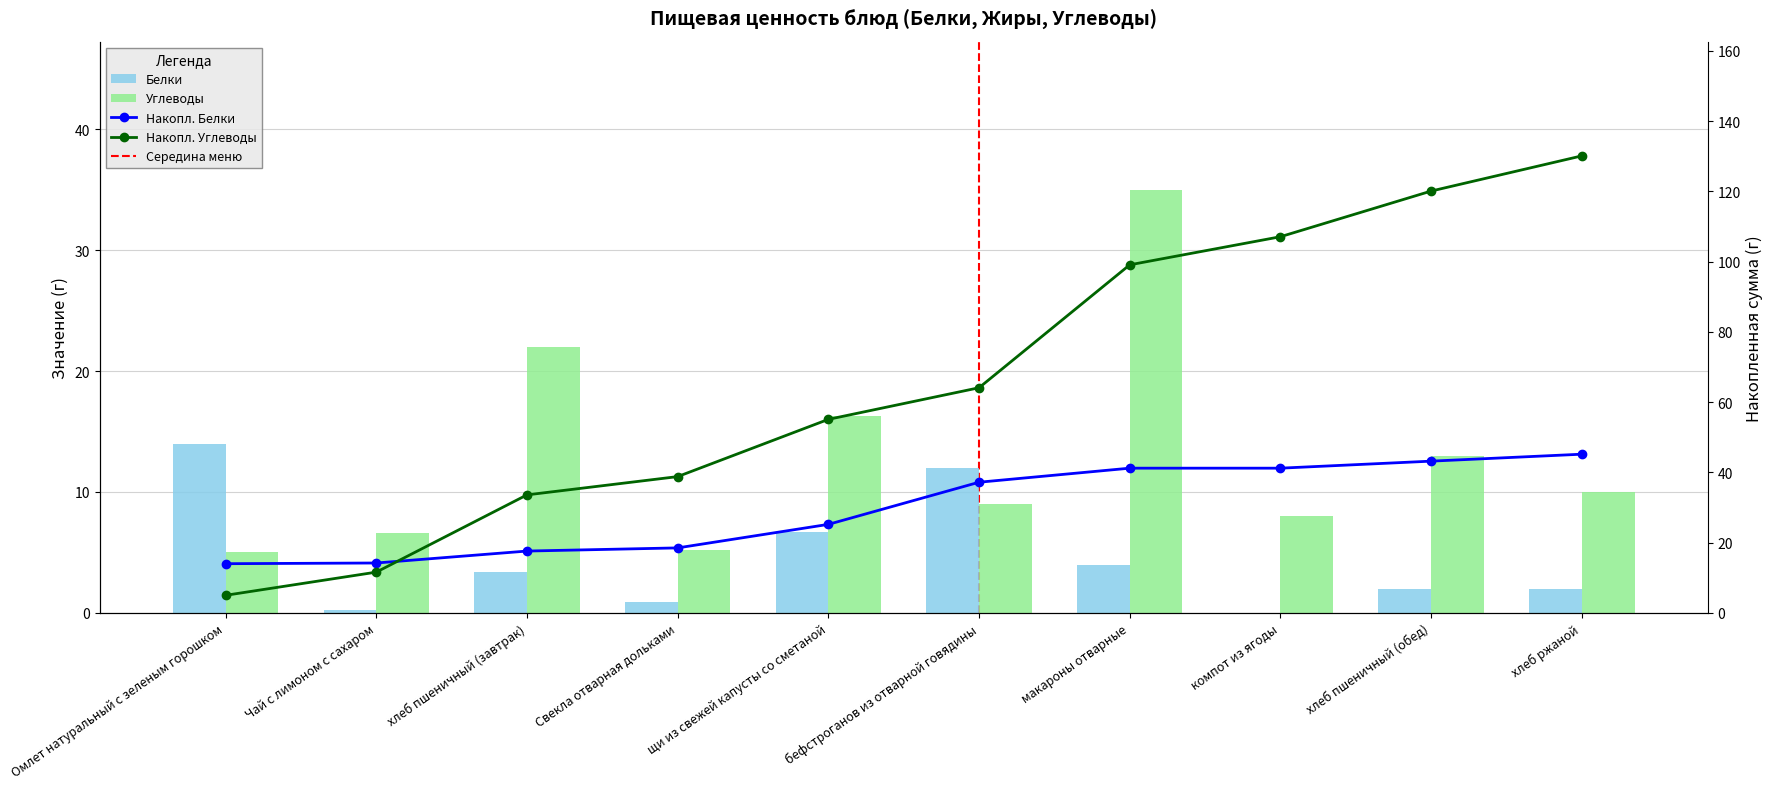

Is the value of Белки at щи из свежей капусты со сметаной greater than the value of Накопл. Белки at макароны отварные?

No